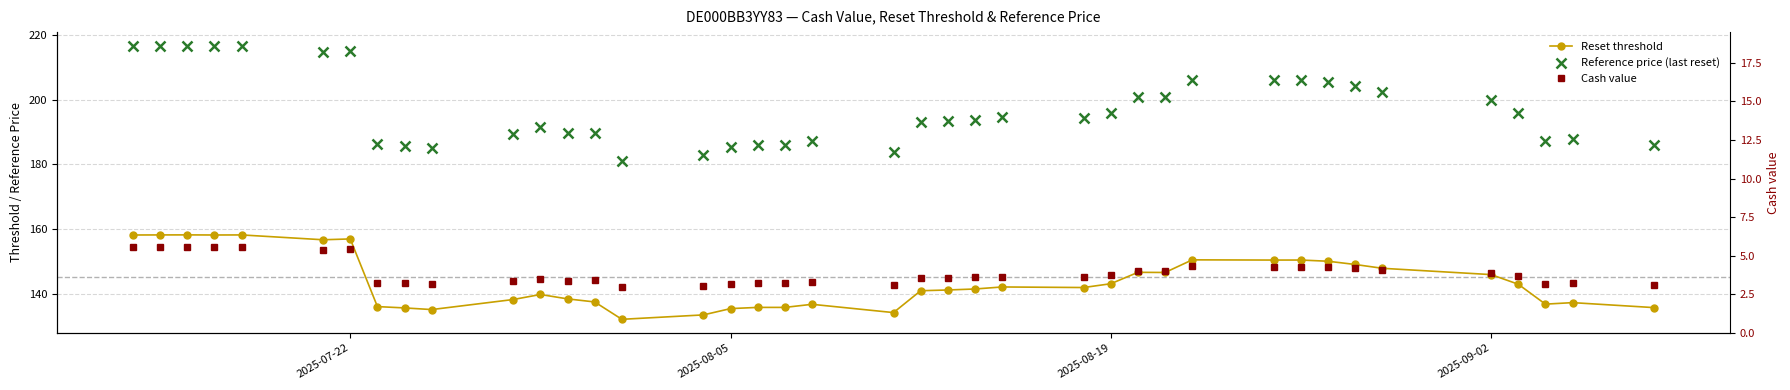

What is the greatest value displayed?

216.6